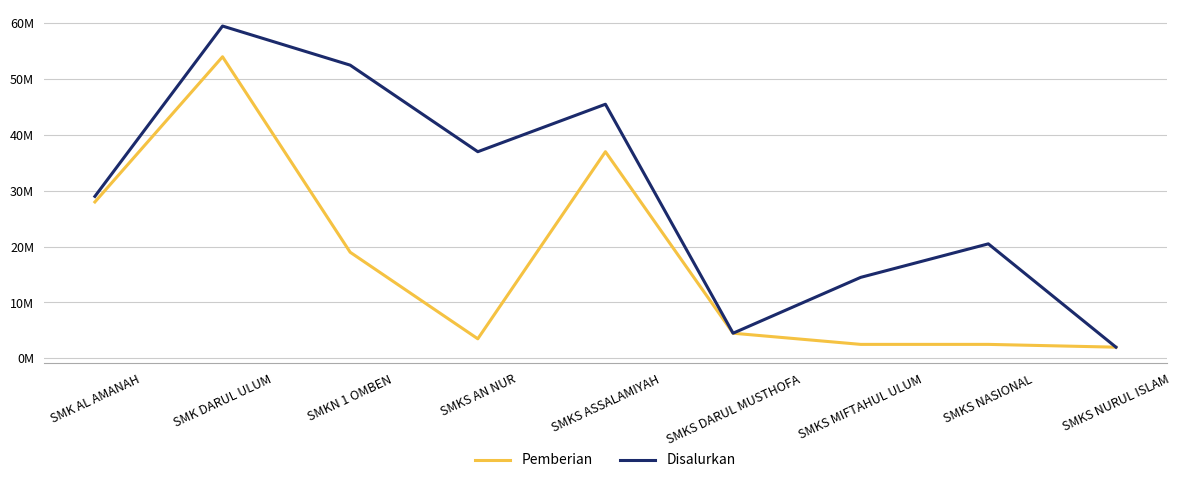

Does the chart have visible grid lines?

Yes